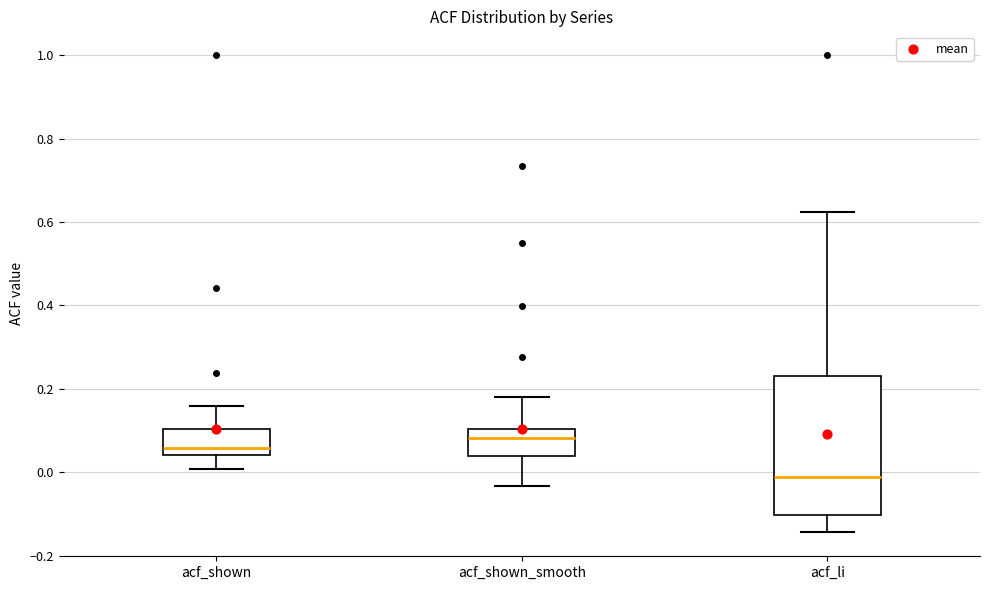

Where does the upper whisker of the box for acf_li end on the y-axis? The values are not printed on the chart, so give them approximately, as read against the axis.

0.62